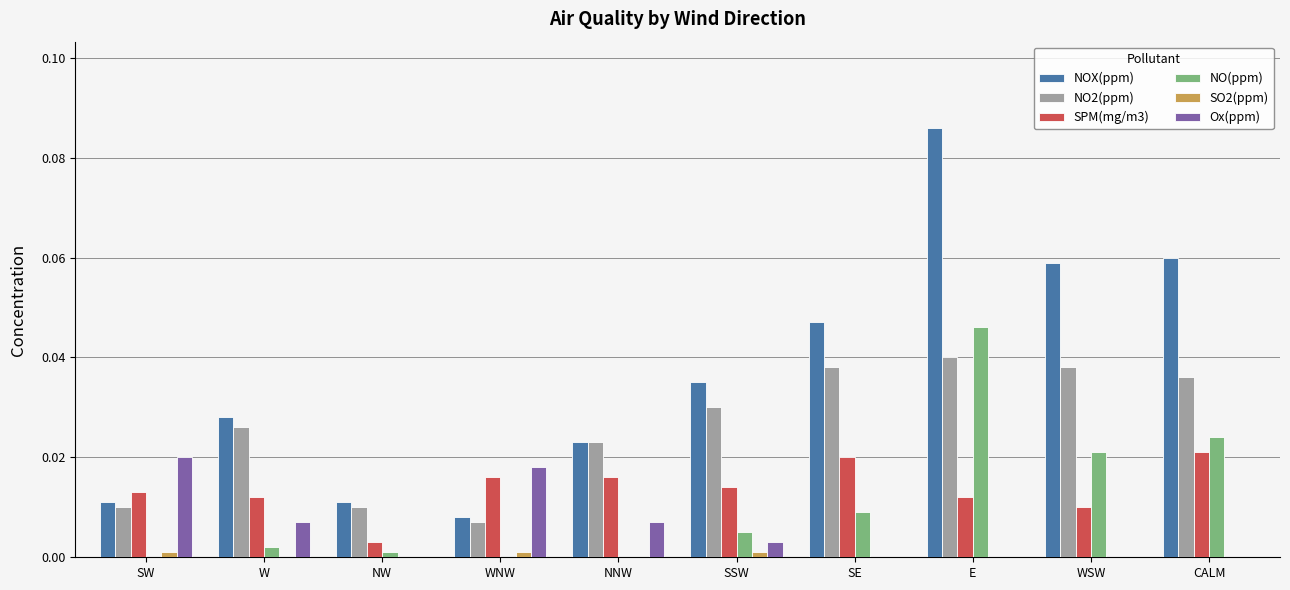

The value of NO(ppm) at NNW is 0.0. True or false?

True